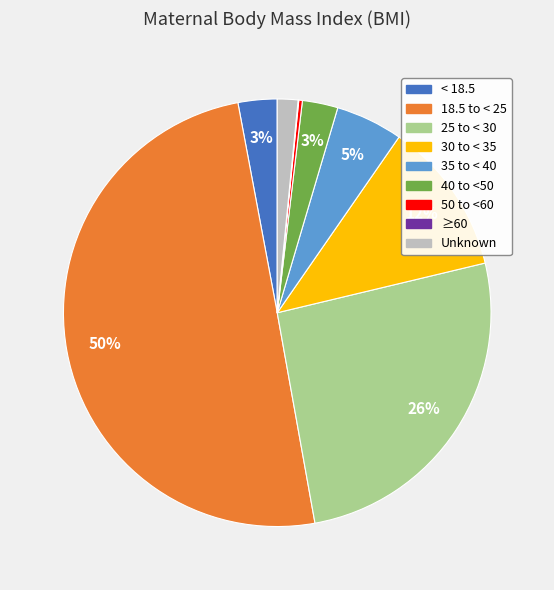

True or false: 30 to < 35 accounts for 27% of the total.

False